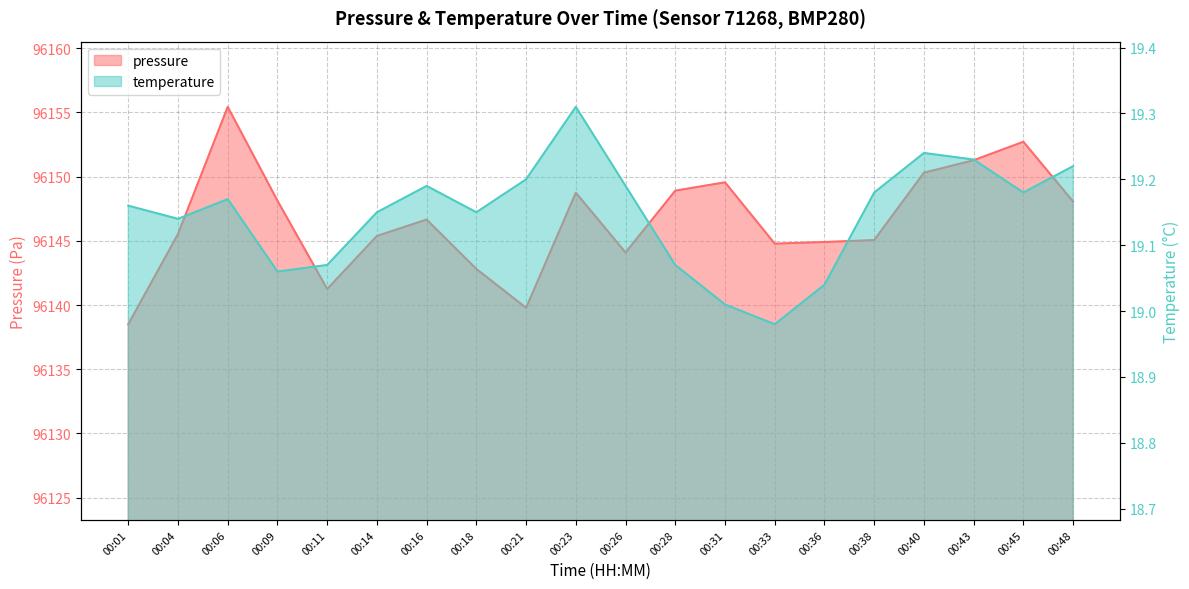

At which category does pressure reach its first local peak?

00:06